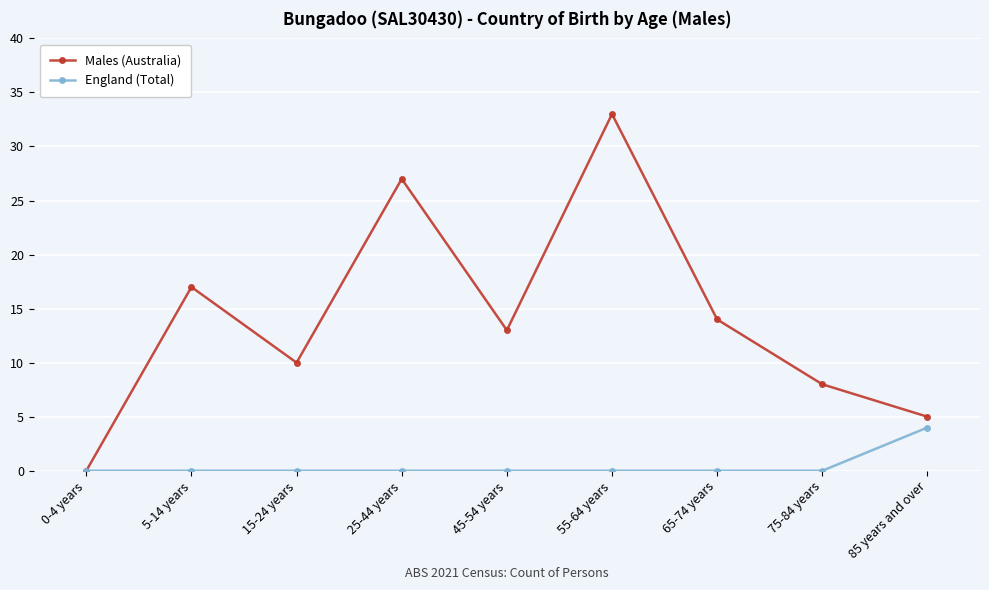

What is the difference between the maximum and minimum values in the Males (Australia) series?

33